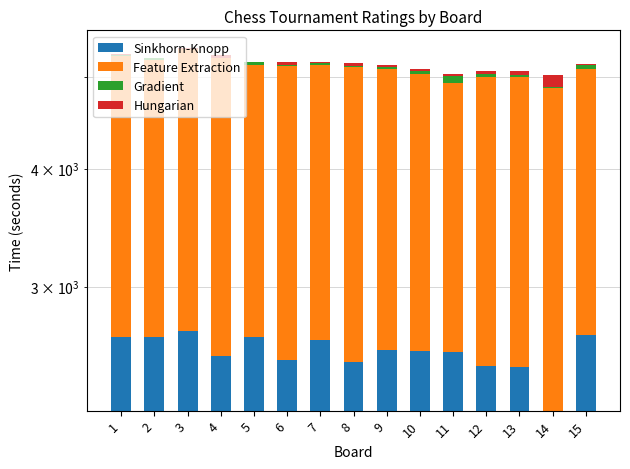

What is the difference between the second highest and minimum values in the Sinkhorn-Knopp series?

447